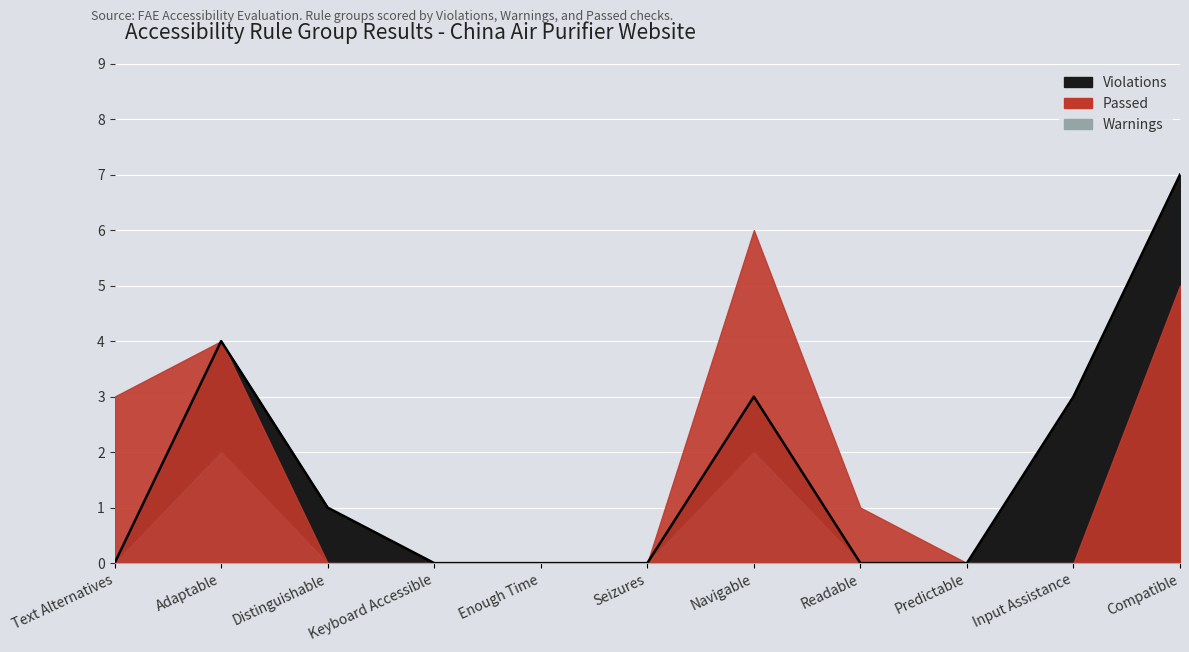

What position from the right is Adaptable?

10